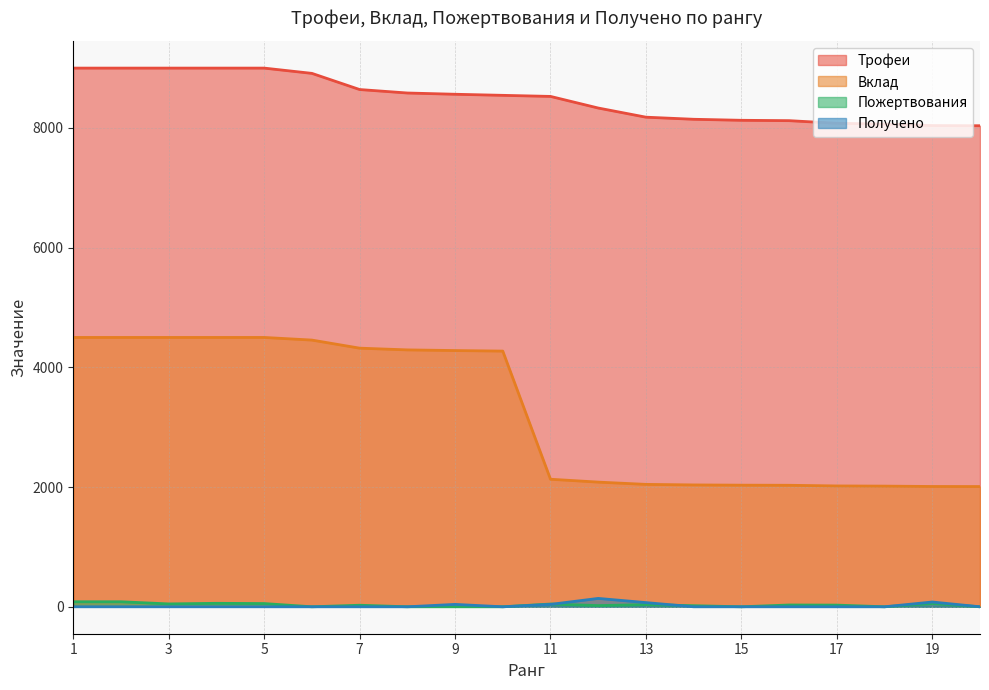

What is the total value across all series at 6?

13368